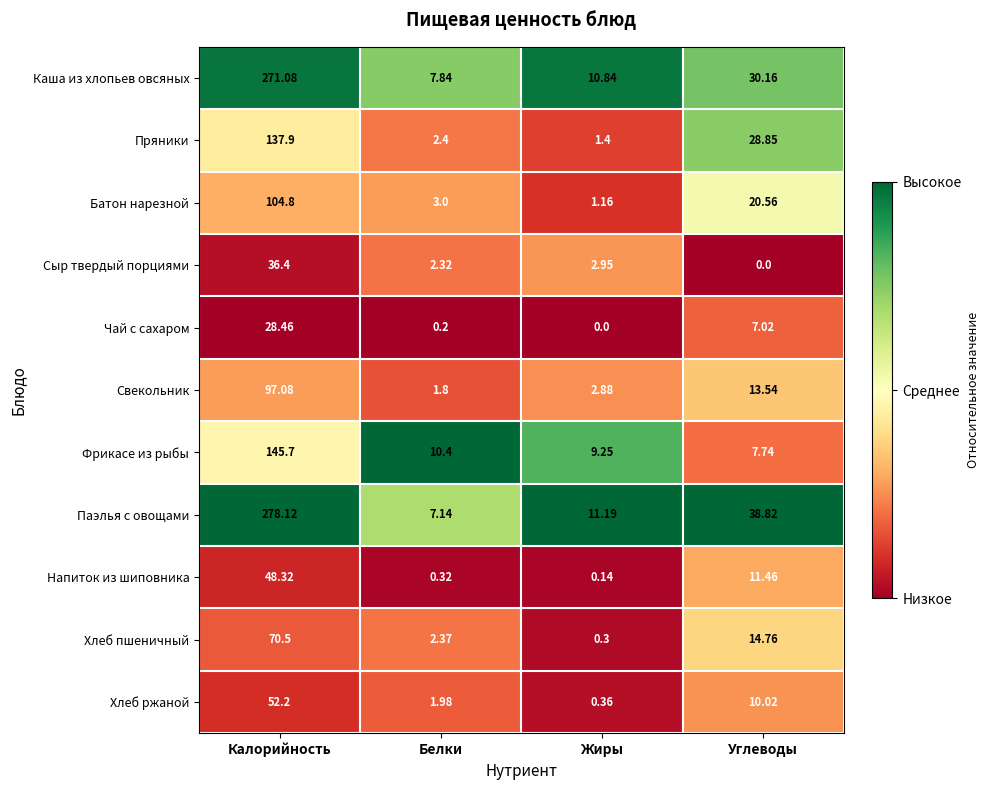

Rank the series by their maximum value, from highest to lowest.

Паэлья с овощами, Каша из хлопьев овсяных, Фрикасе из рыбы, Пряники, Батон нарезной, Свекольник, Хлеб пшеничный, Хлеб ржаной, Напиток из шиповника, Сыр твердый порциями, Чай с сахаром